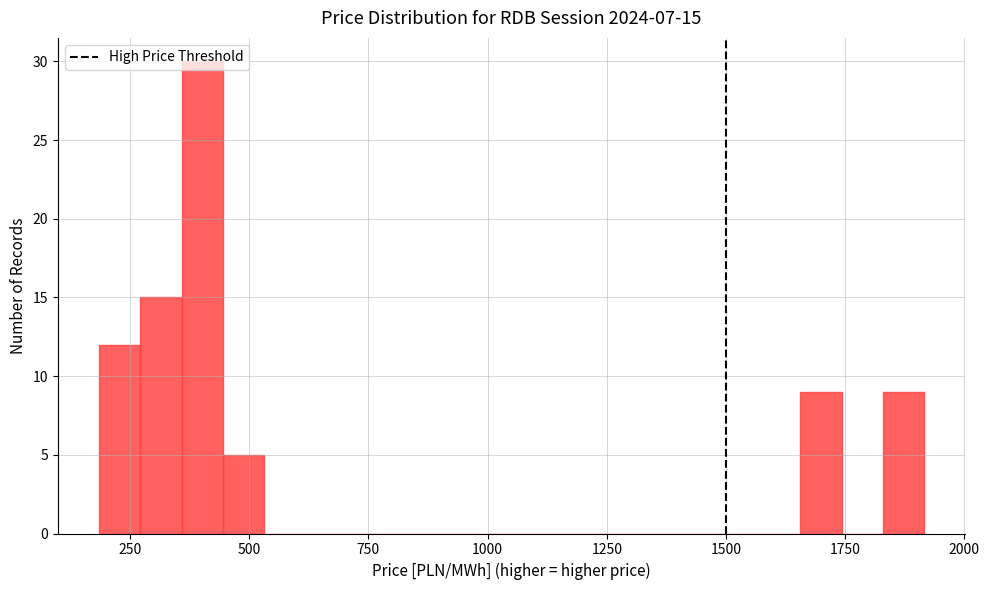

Around what value on the x-axis is the tallest bar? Give the approximate position of its centre, as read against the axis.

400